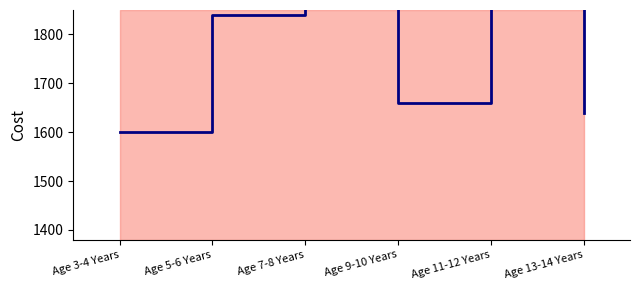

List the labels in order of value, largest first.

Age 7-8 Years, Age 11-12 Years, Age 5-6 Years, Age 9-10 Years, Age 13-14 Years, Age 3-4 Years